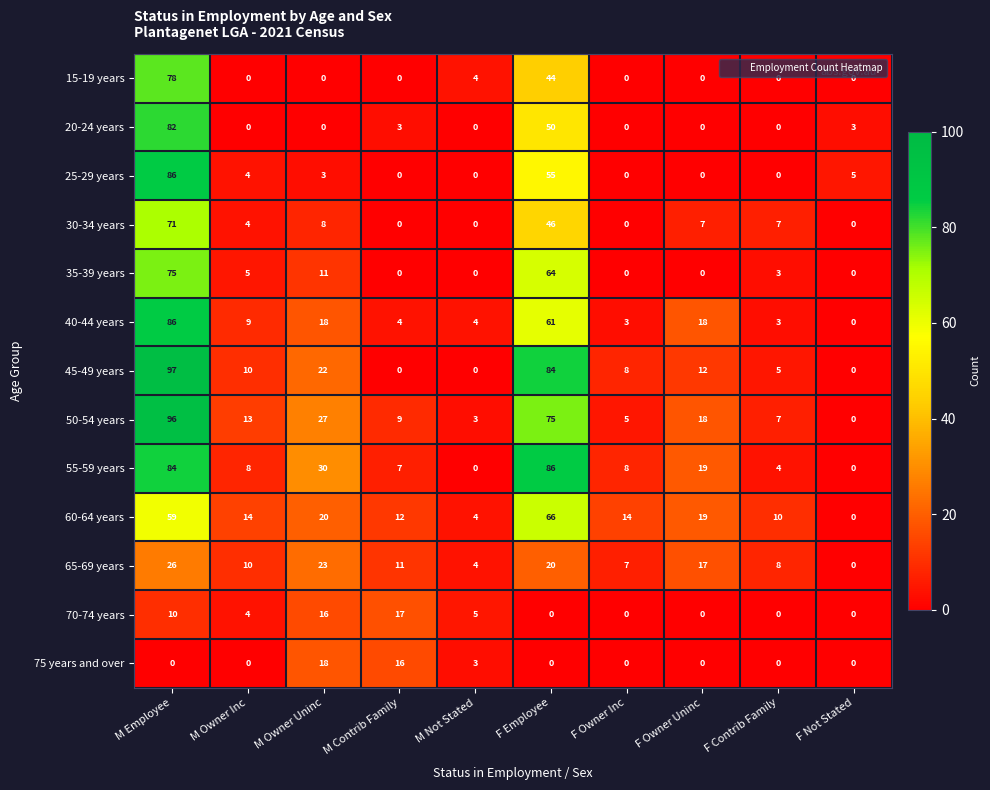

Is it true that 55-59 years equals 51 at F Employee?

False